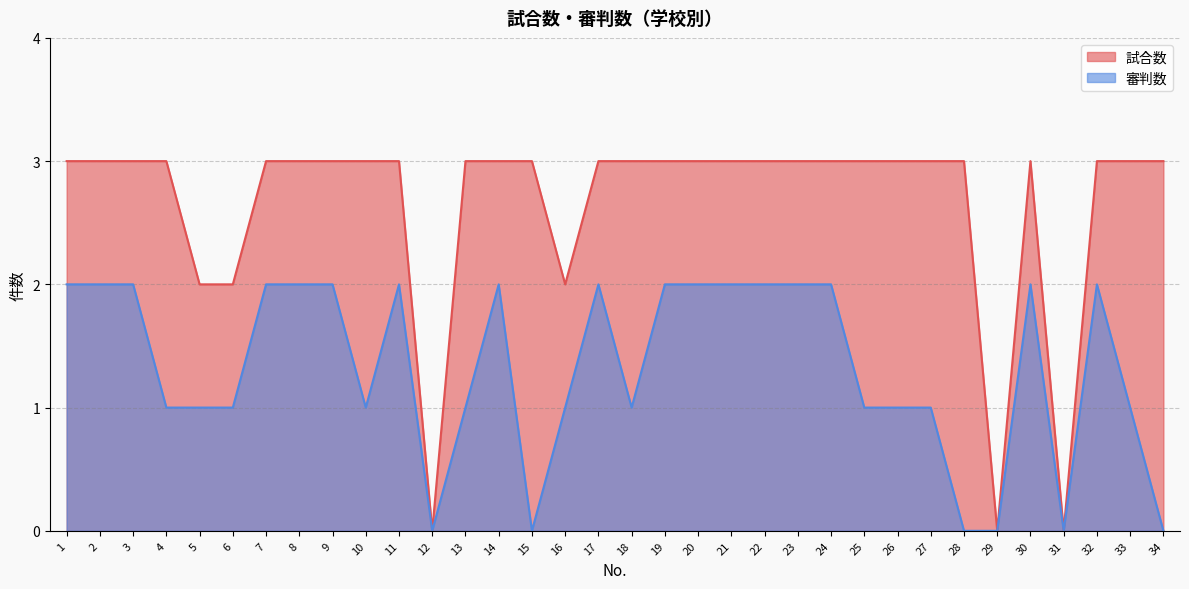

Which series has the widest spread of values?

試合数